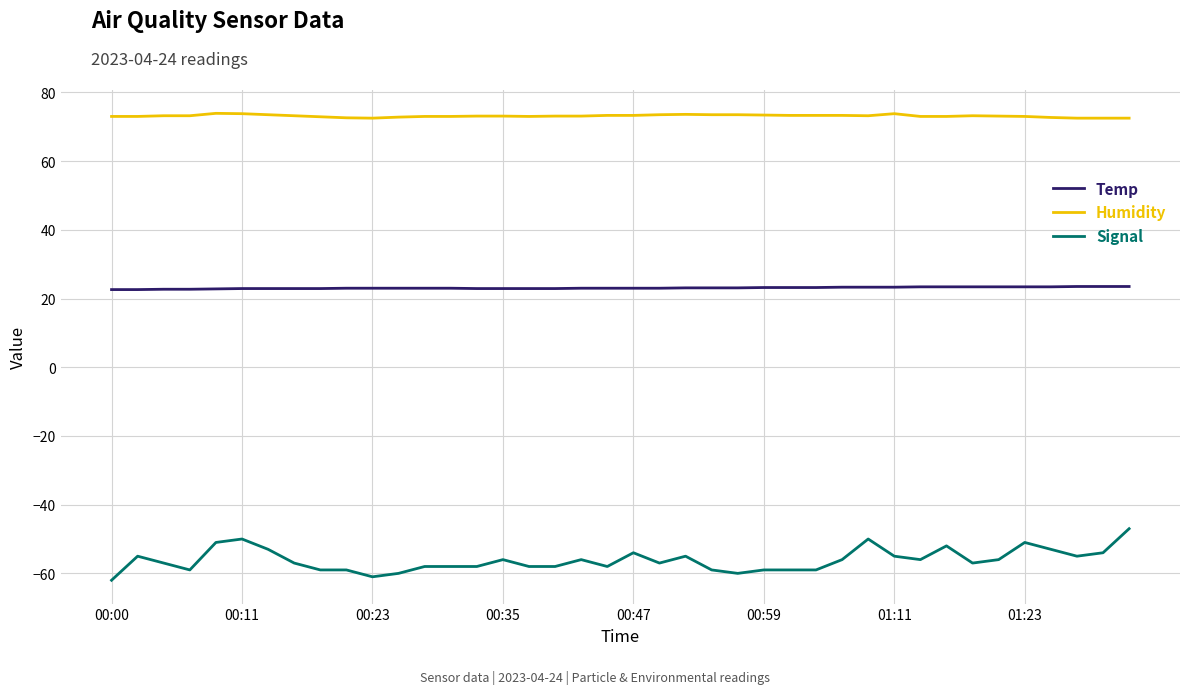

What is the maximum value for Temp?

23.5